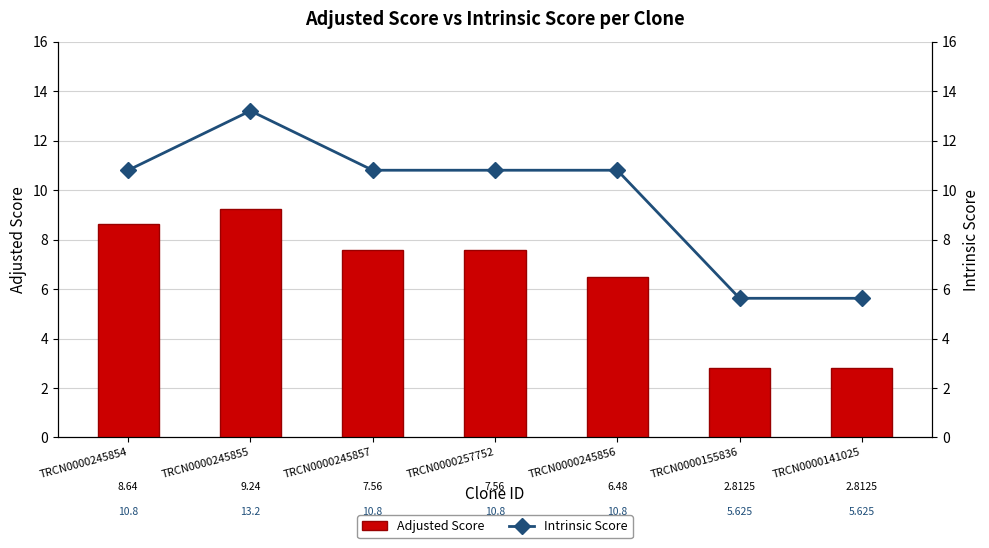

What is the difference between the maximum and minimum values in the Intrinsic Score series?

7.6